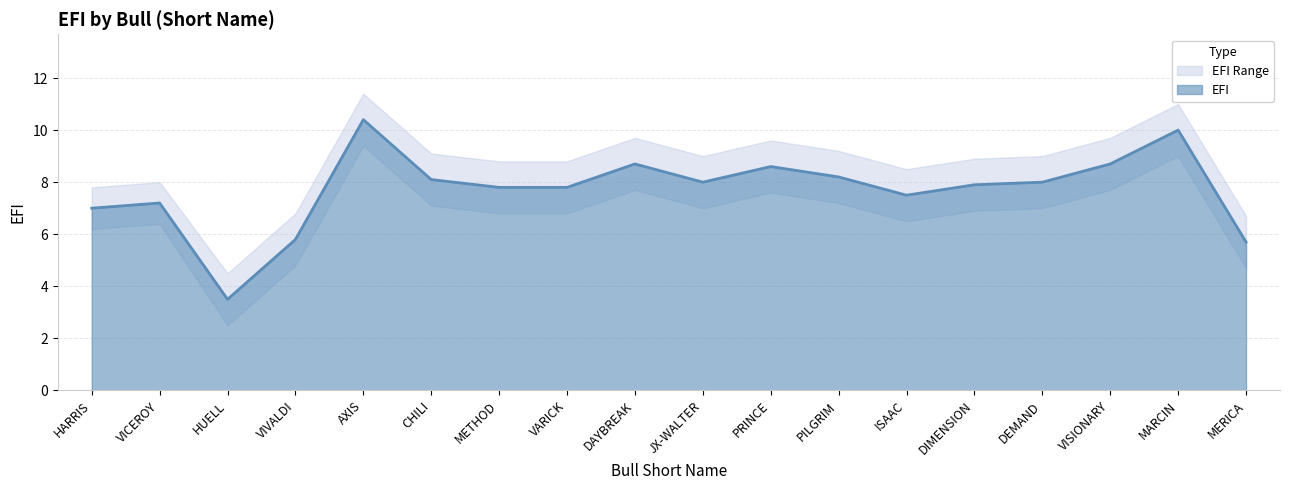

At which category does the chart reach its peak across all series?

AXIS